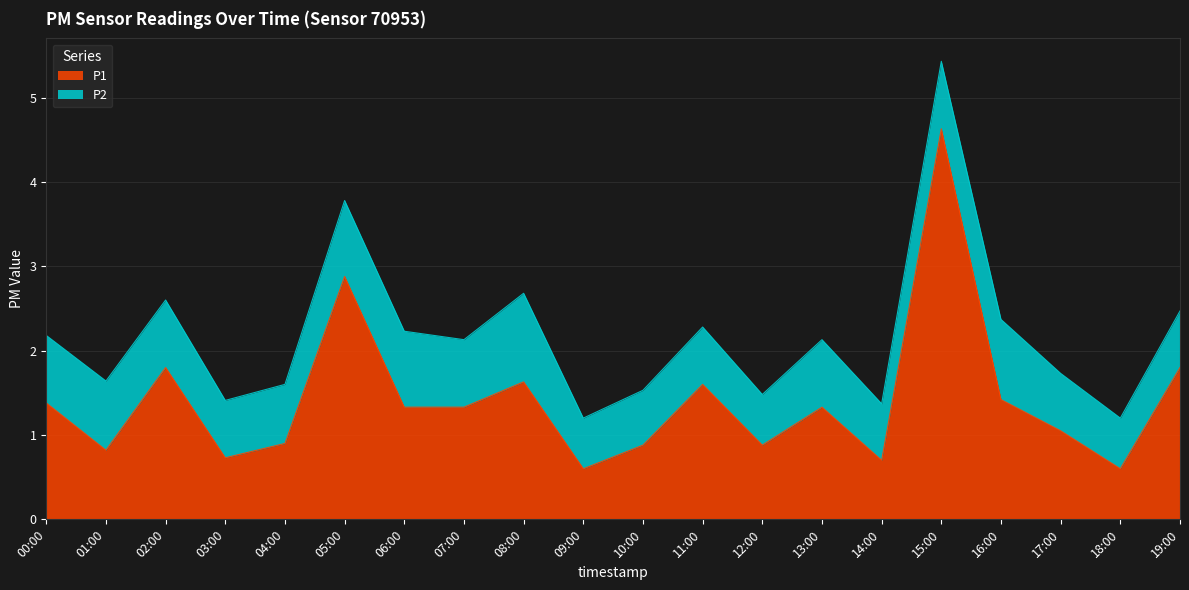

How many lines are shown in the chart?

2